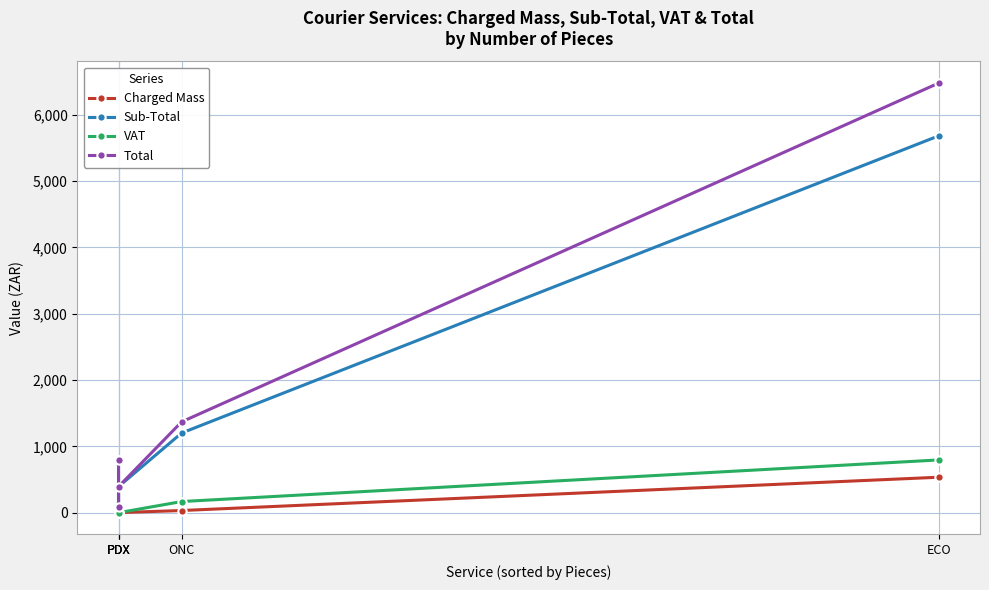

What is the greatest value displayed?

6478.6